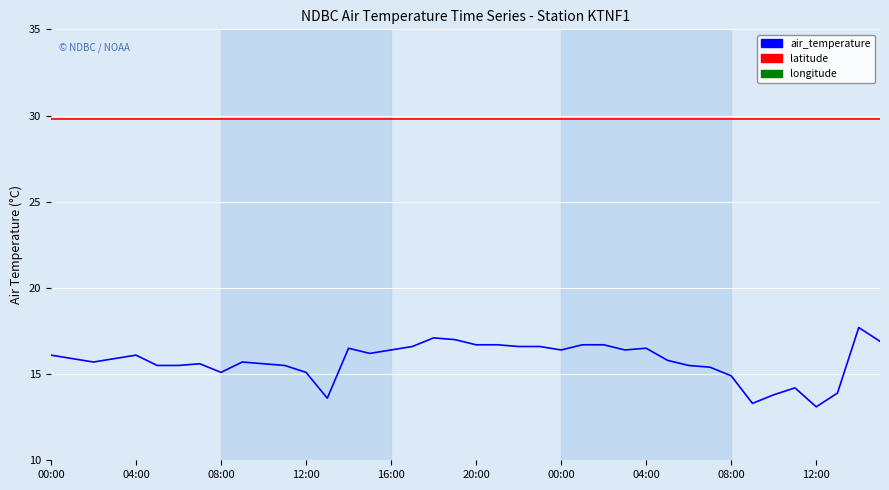

What is the total value across all series at 08:00?

-38.7